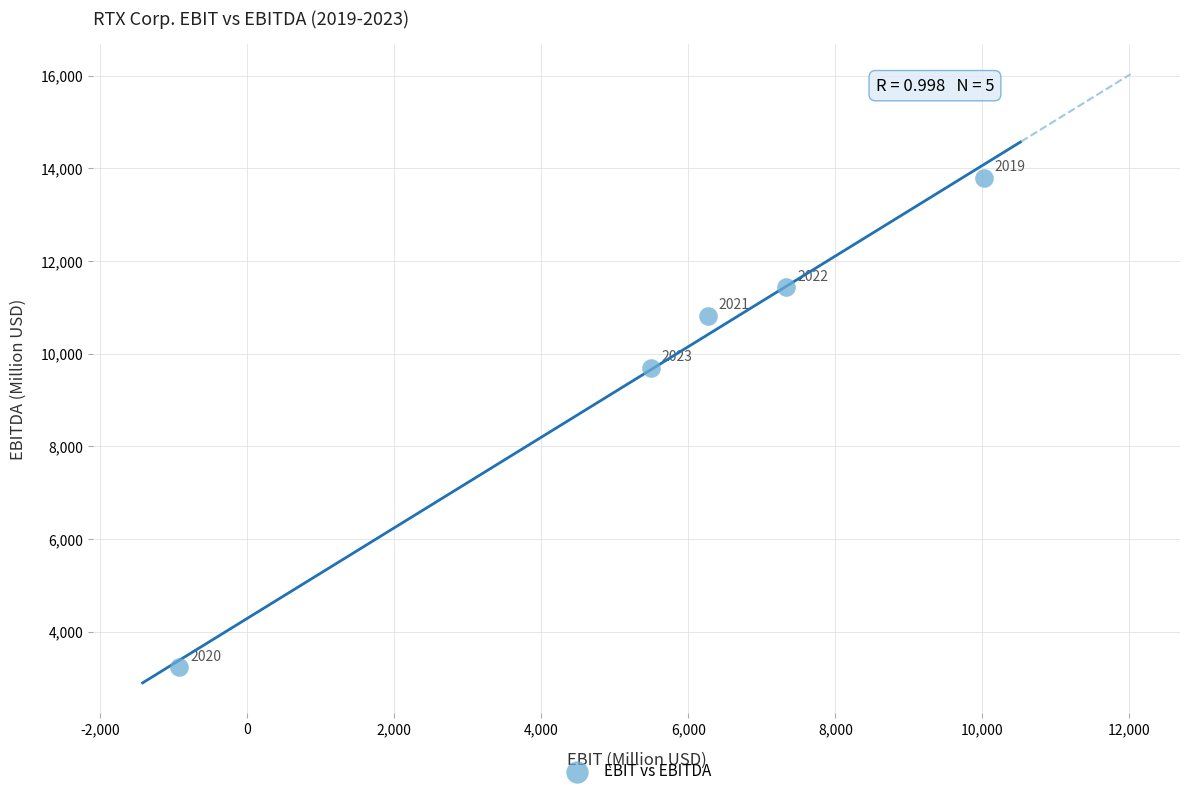

What Y value in the scatter plot is closest to 8516?

9700